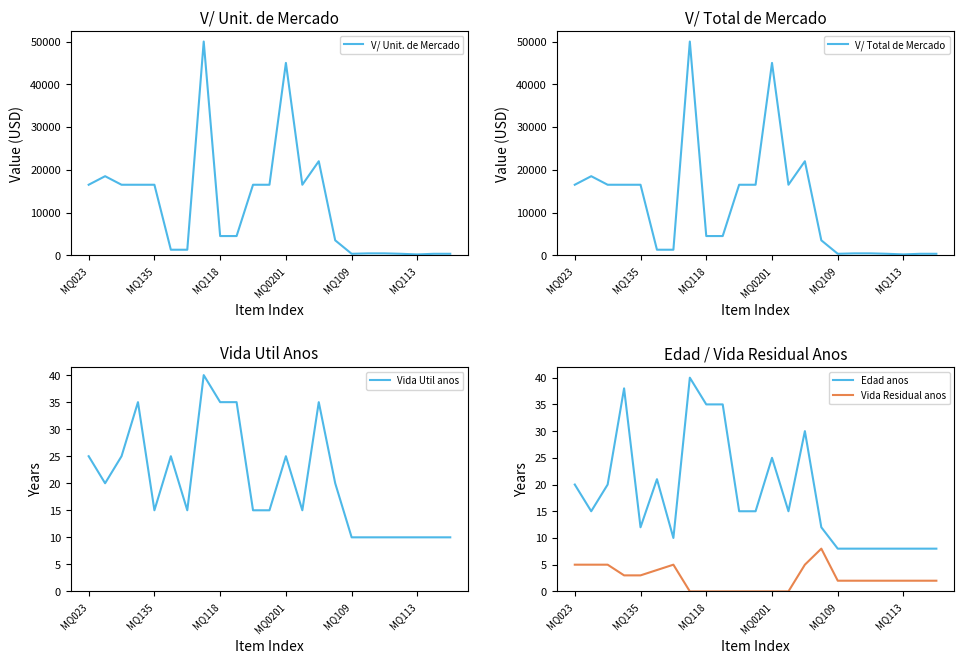

Where does the Edad anos series first go above 15?

MQ023